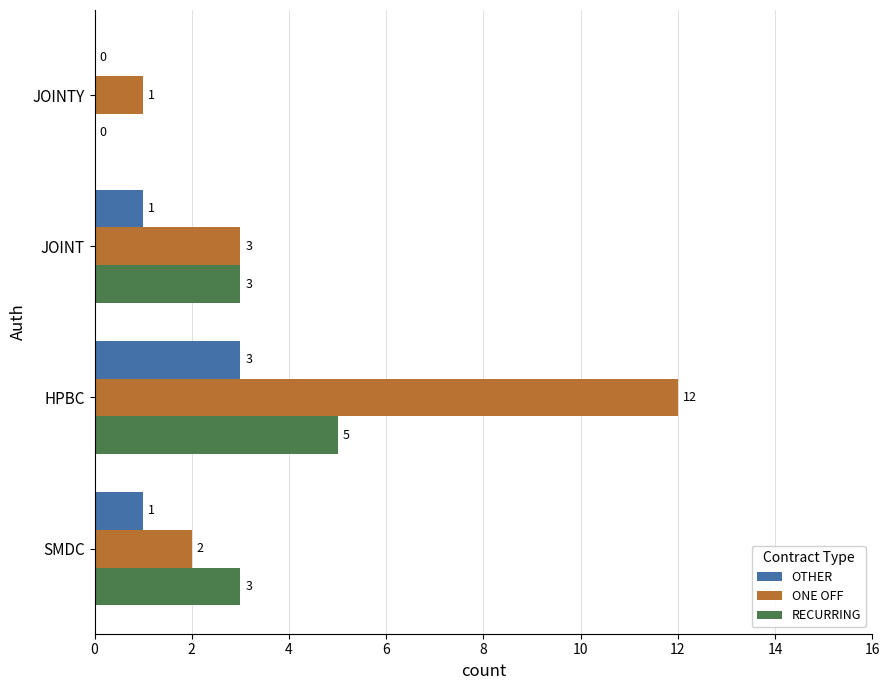

How many OTHER values are between 1 and 3?

3